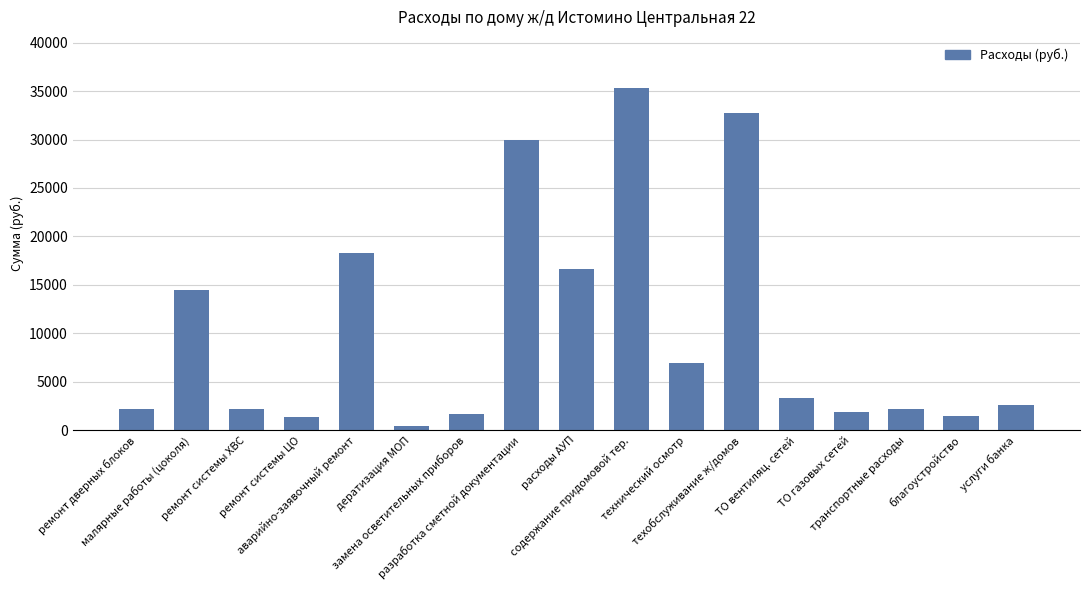

What is the greatest value displayed?

35300.0